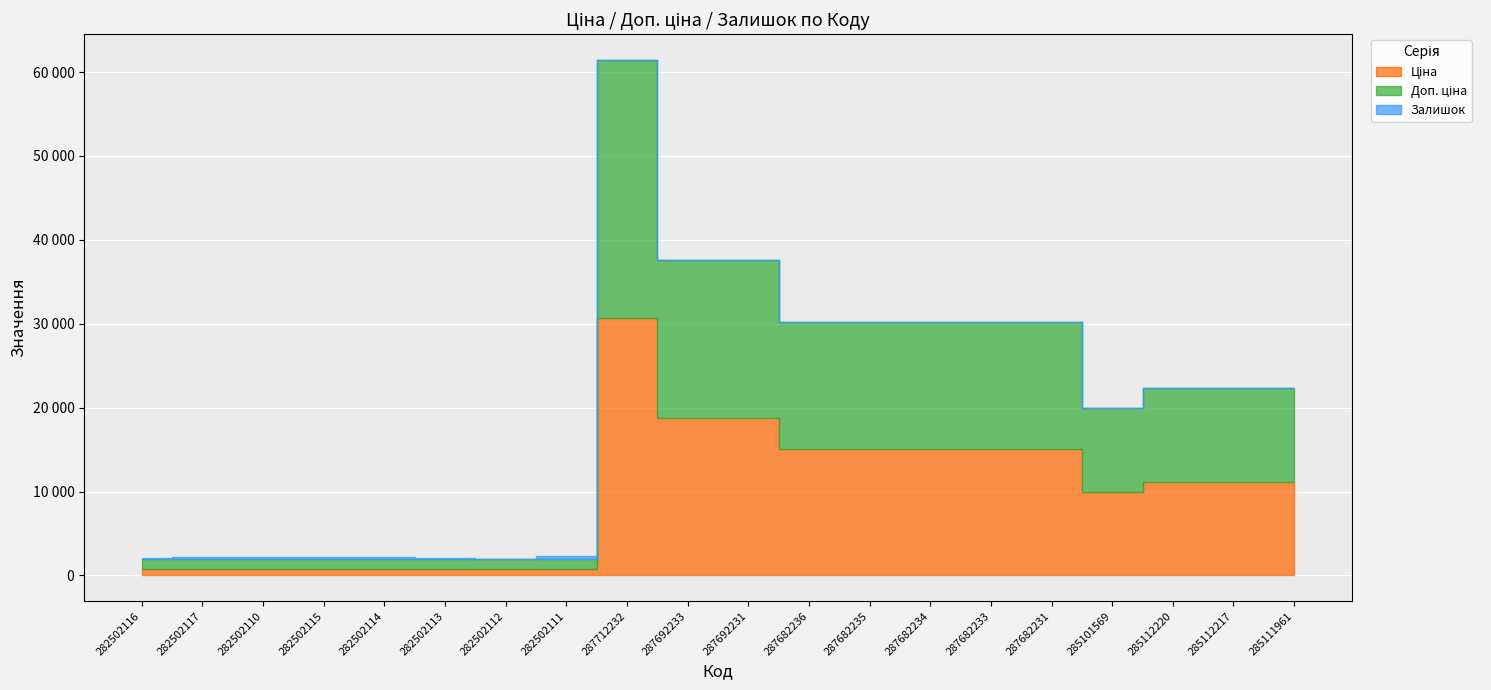

Is it true that Ціна equals 818.5 at 282502113?

True